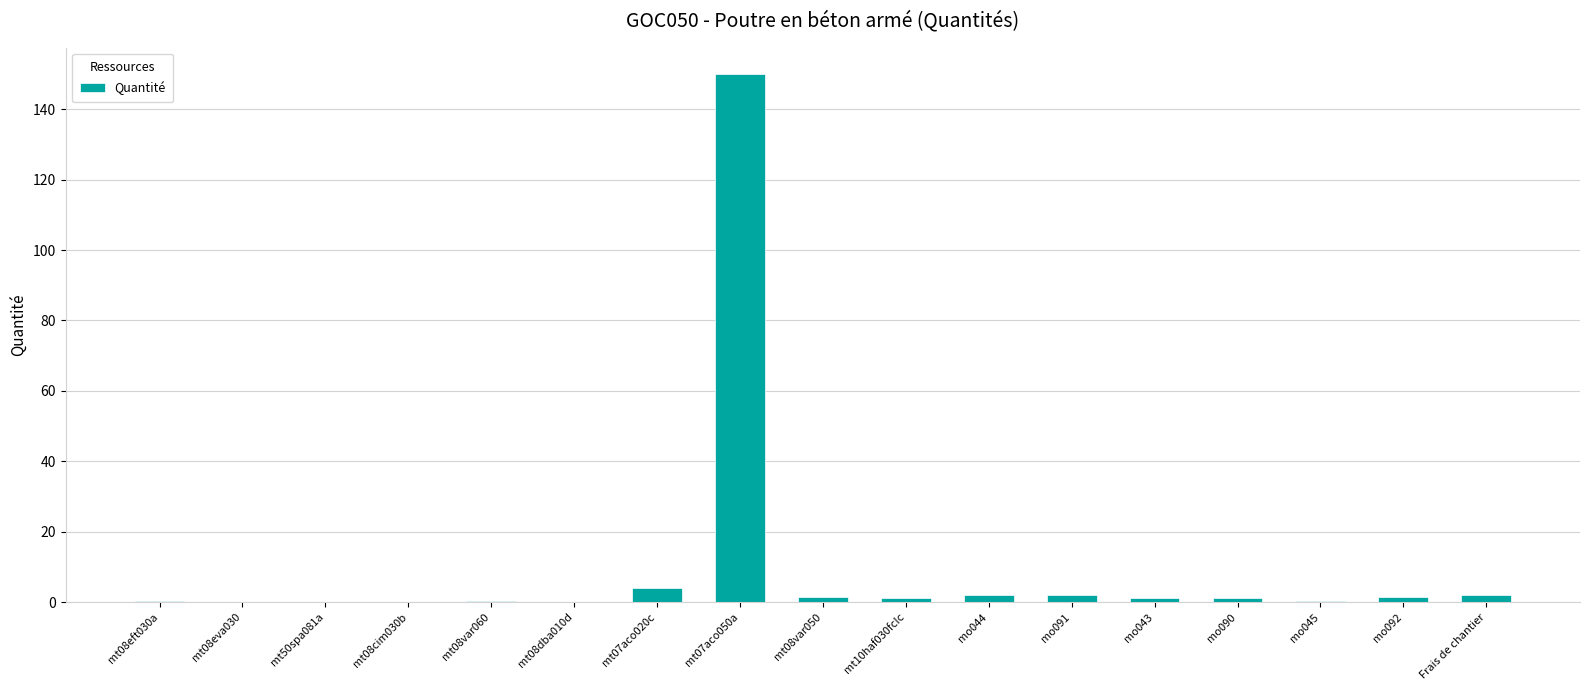

What is the sum of the values at mt10haf030fcIc and mt08eva030?

1.1